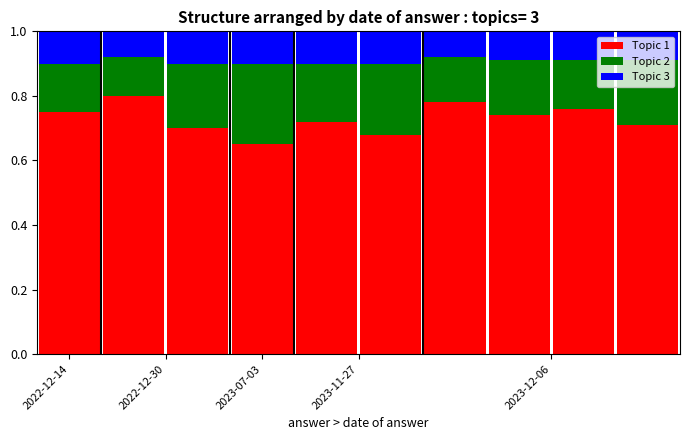

What is the sum of all Topic 1 values?

7.3